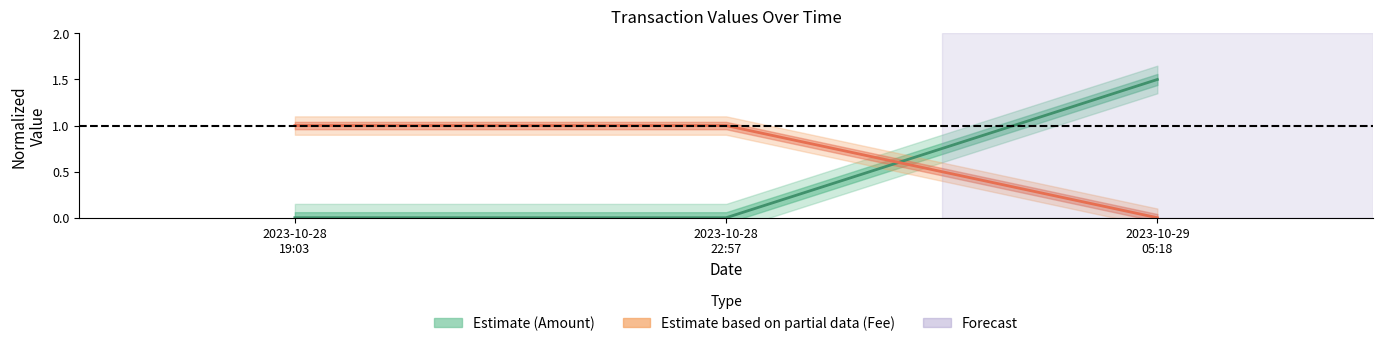

Between 2023-10-28
22:57 and 2023-10-28
19:03, which is larger?

2023-10-28
19:03